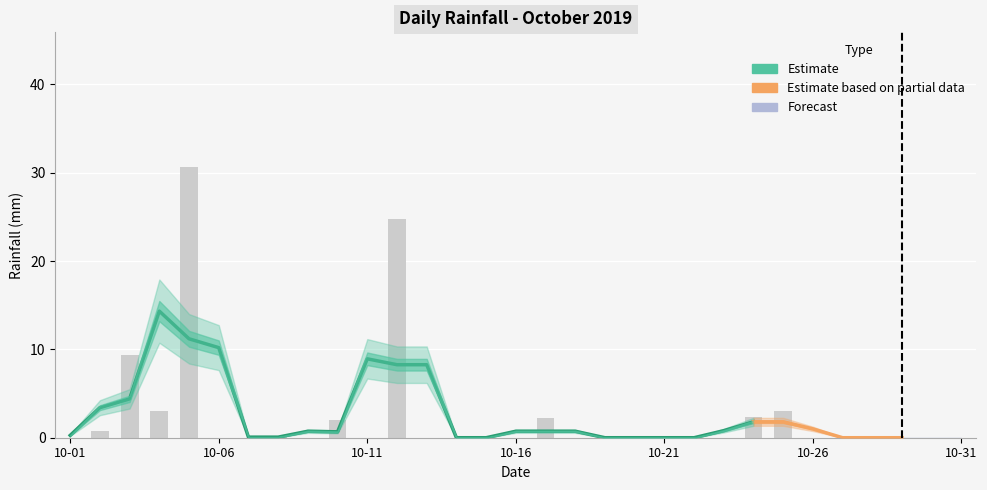

True or false: the data shows 12.7 at 10-16.

False